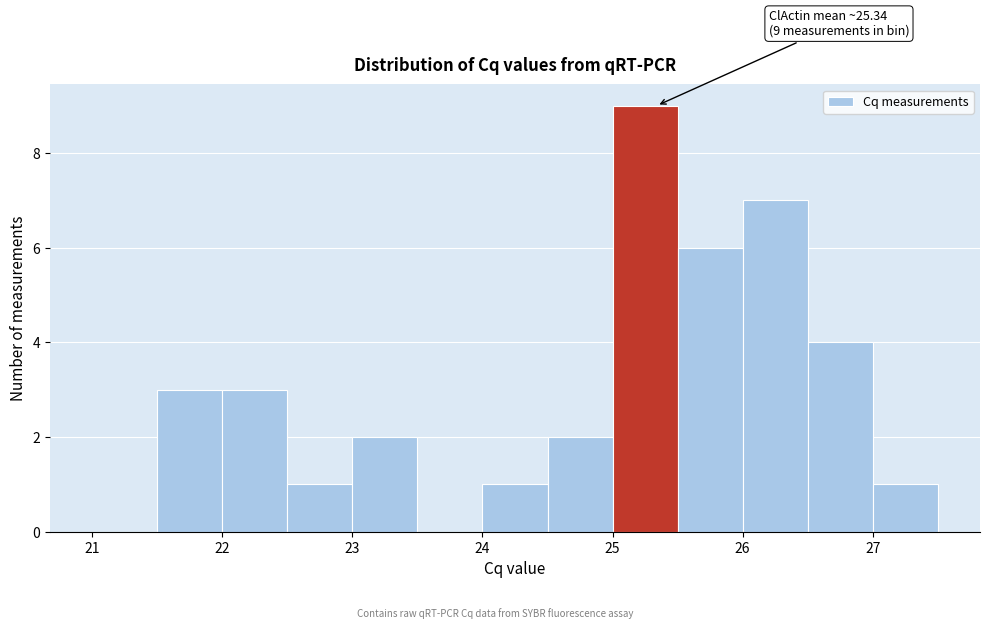

Which range on the x-axis has the tallest bar?

25.0 to 25.5